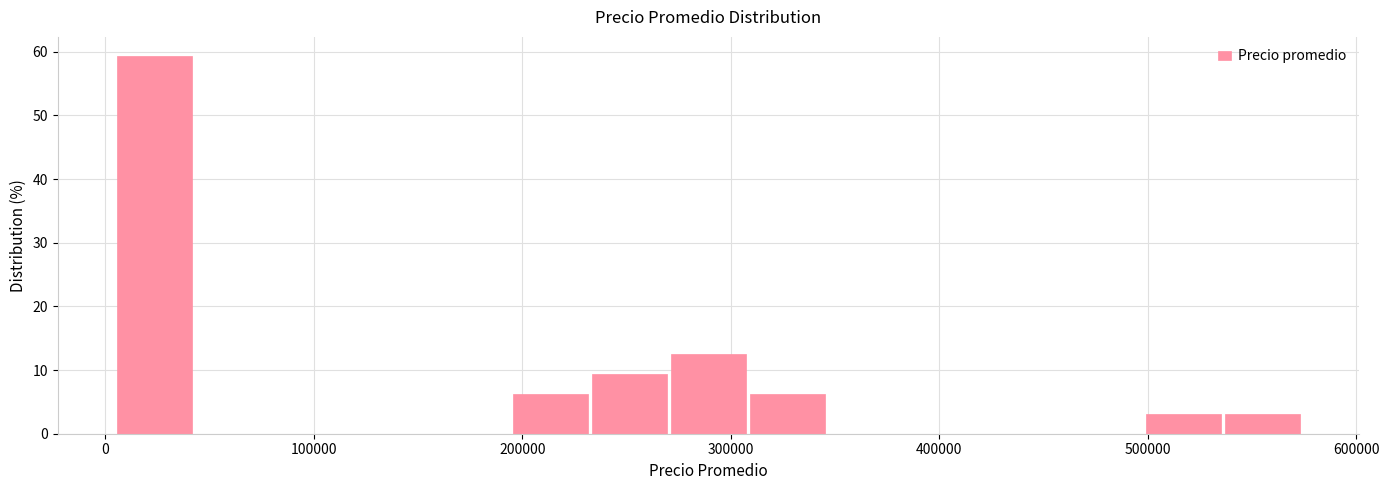

Around what value on the x-axis is the tallest bar? Give the approximate position of its centre, as read against the axis.

20000